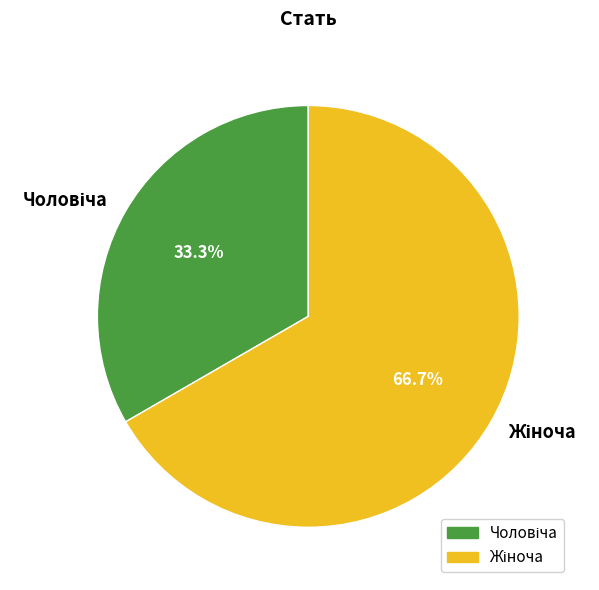

Rank the categories by value from lowest to highest.

Чоловіча, Жіноча